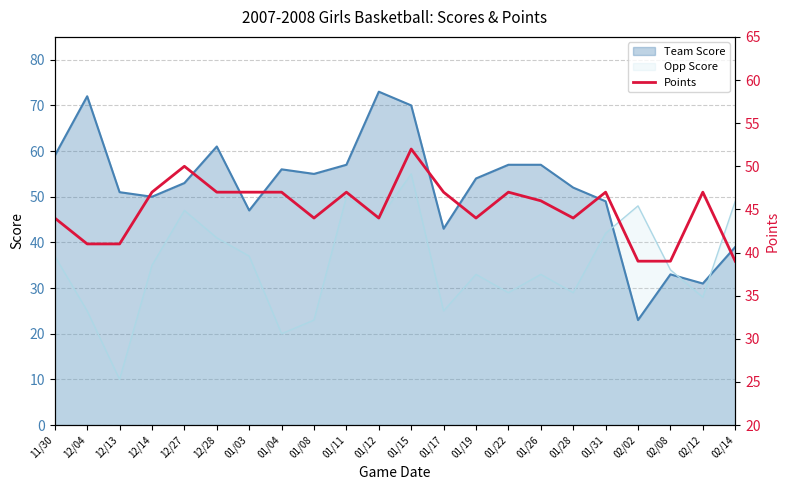

How many interior local valleys (lower than both neighbors) does the data have?

4